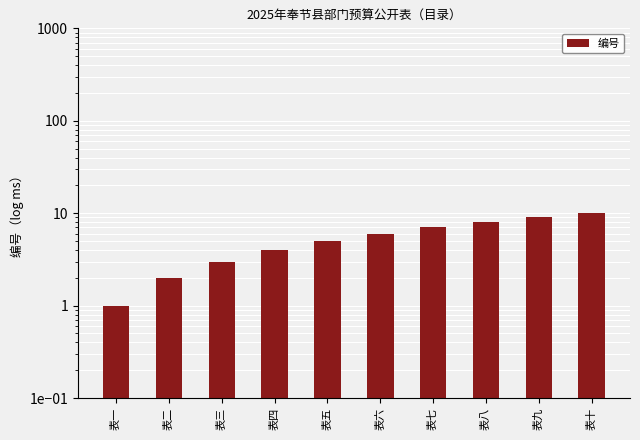

What is the change in value from 表二 to 表九?

+7